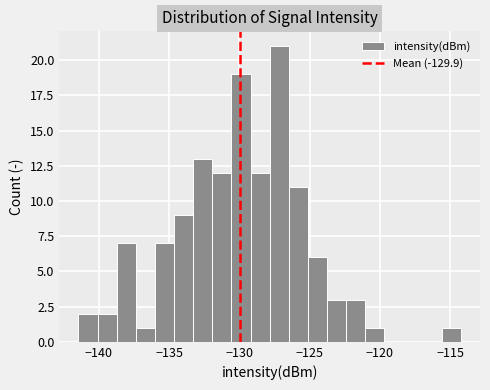

Read against the x-axis, roughly where is the centre of the tallest bar?

-127.0